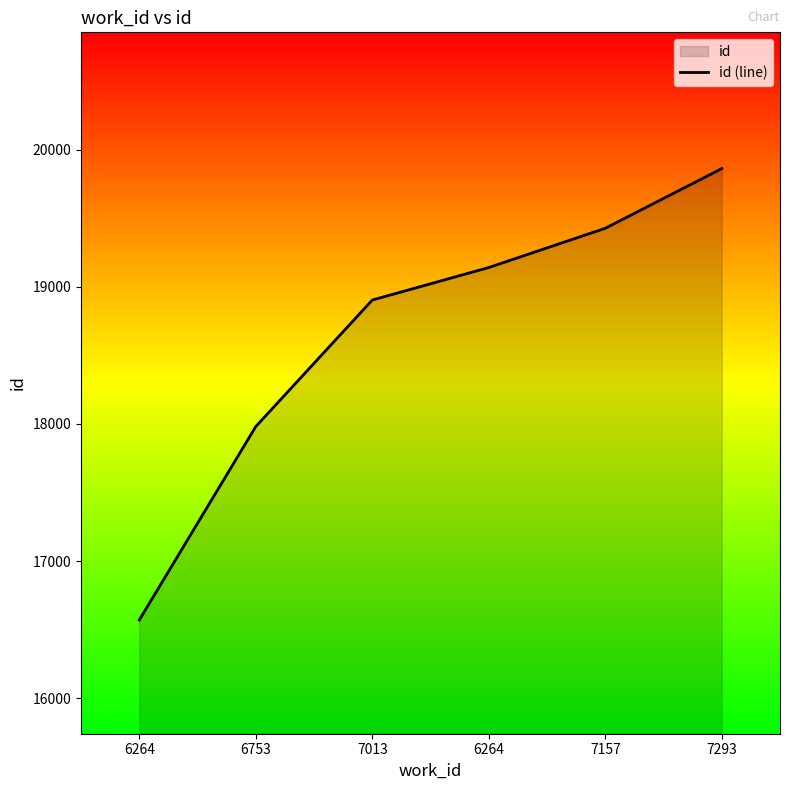

How many values are below 19140?

3